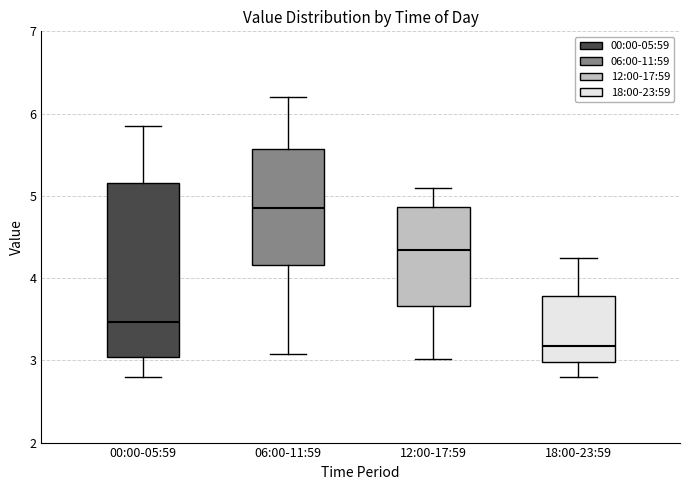

Reading left to right, transcribe this box plot: for each box, give where its median line is, the range the box spans, and where its two whiskers end, as read against the y-axis. The values are not printed on the chart, so give them approximately, as read against the axis.

00:00-05:59: median 3.5, box 3.0 to 5.2, whiskers 2.8 to 5.9
06:00-11:59: median 4.9, box 4.2 to 5.6, whiskers 3.1 to 6.2
12:00-17:59: median 4.3, box 3.7 to 4.9, whiskers 3.0 to 5.1
18:00-23:59: median 3.2, box 3.0 to 3.8, whiskers 2.8 to 4.3